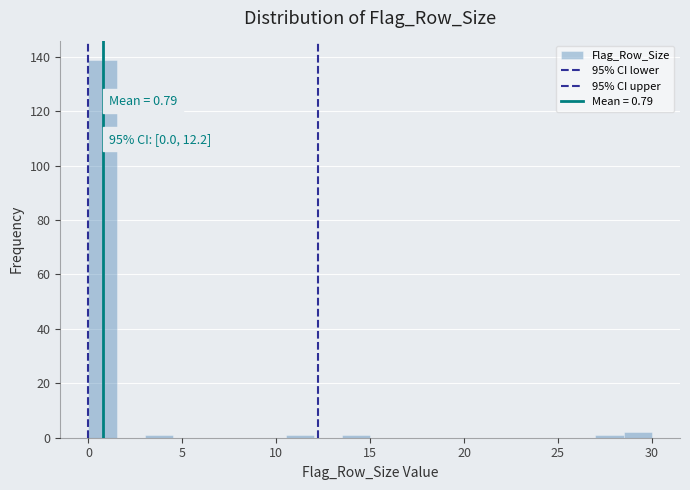

Read against the x-axis, roughly where is the centre of the tallest bar?

1.0